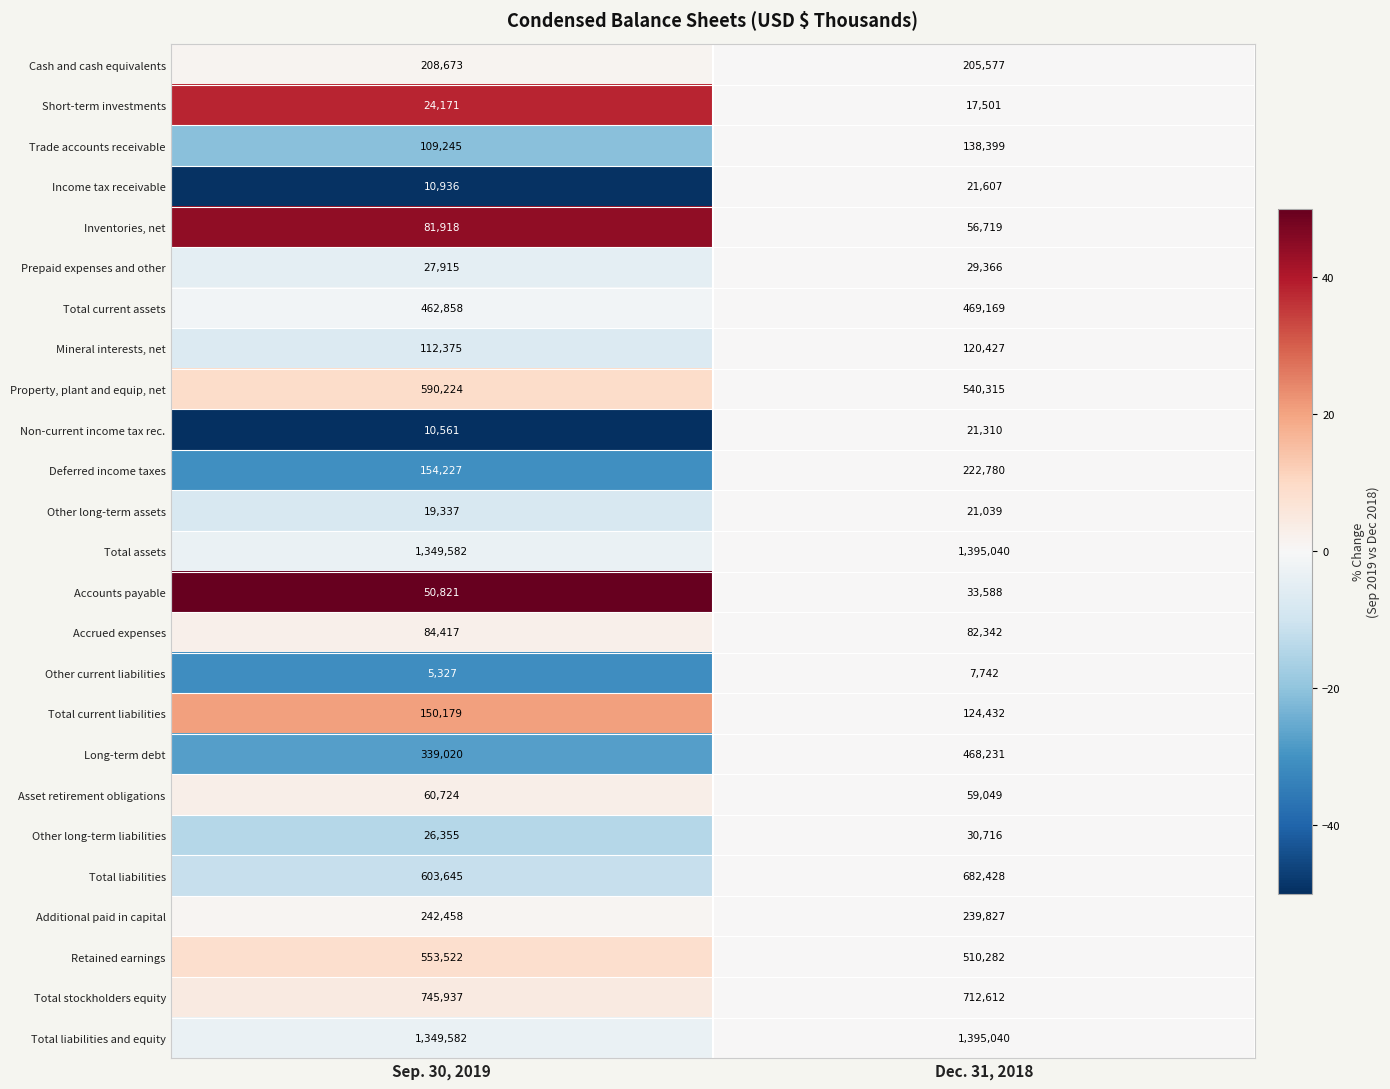

What is the sum of the Additional paid in capital values at Dec. 31, 2018 and Sep. 30, 2019?

482285